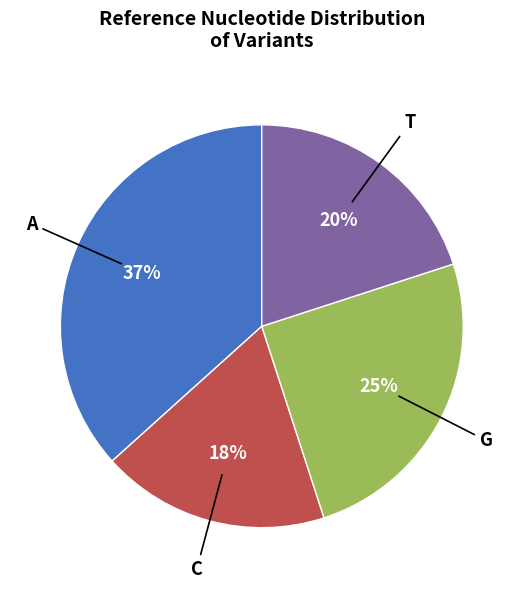

To the nearest percent, what is the average slice percentage?

25%